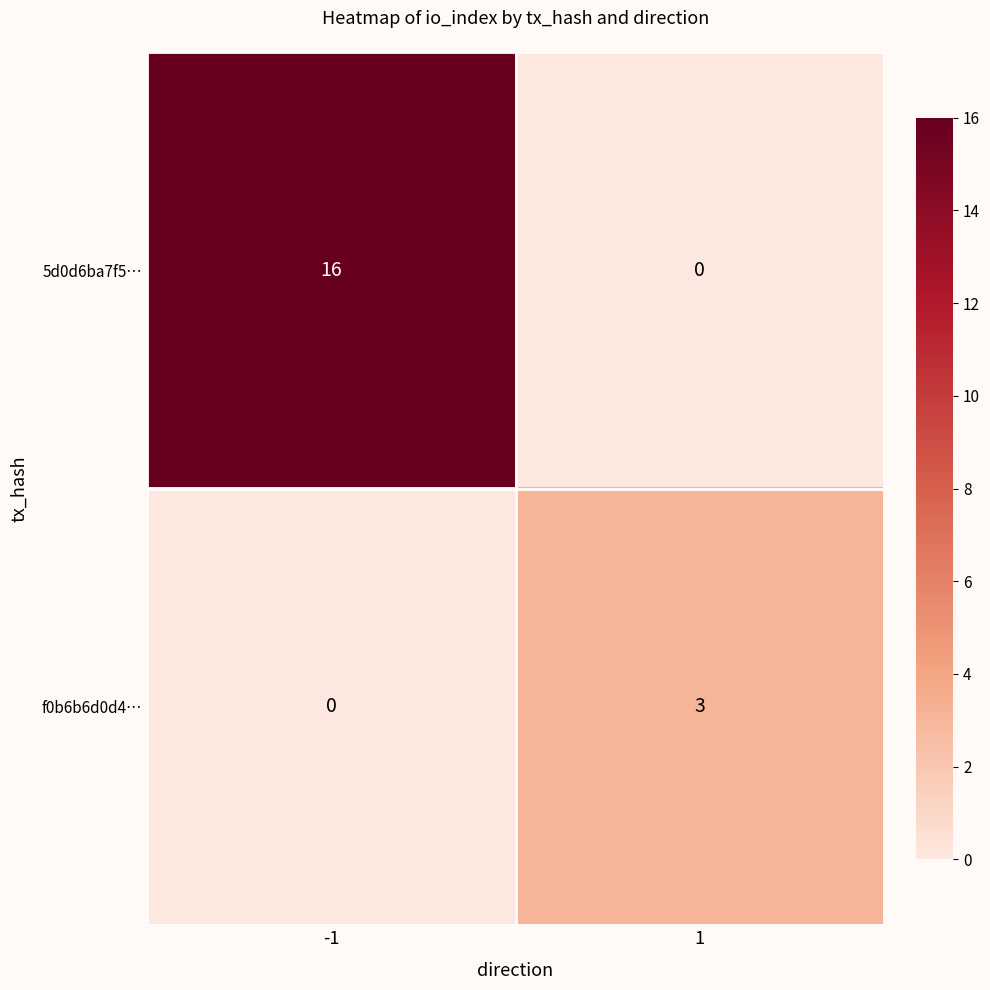

What is the highest value of the 5d0d6ba7f5… series?

16